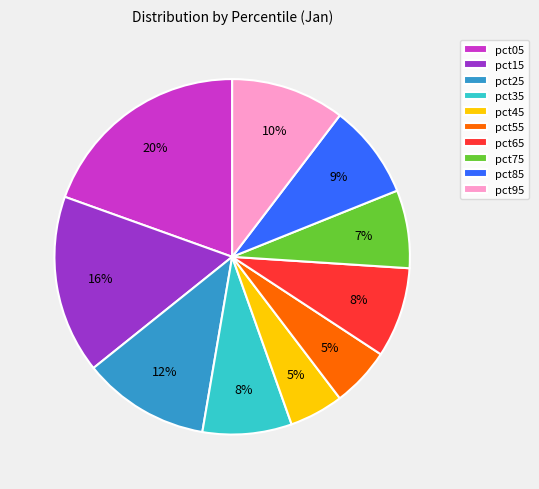

To the nearest percent, what is the difference between the largest and smallest slice percentages?

15%